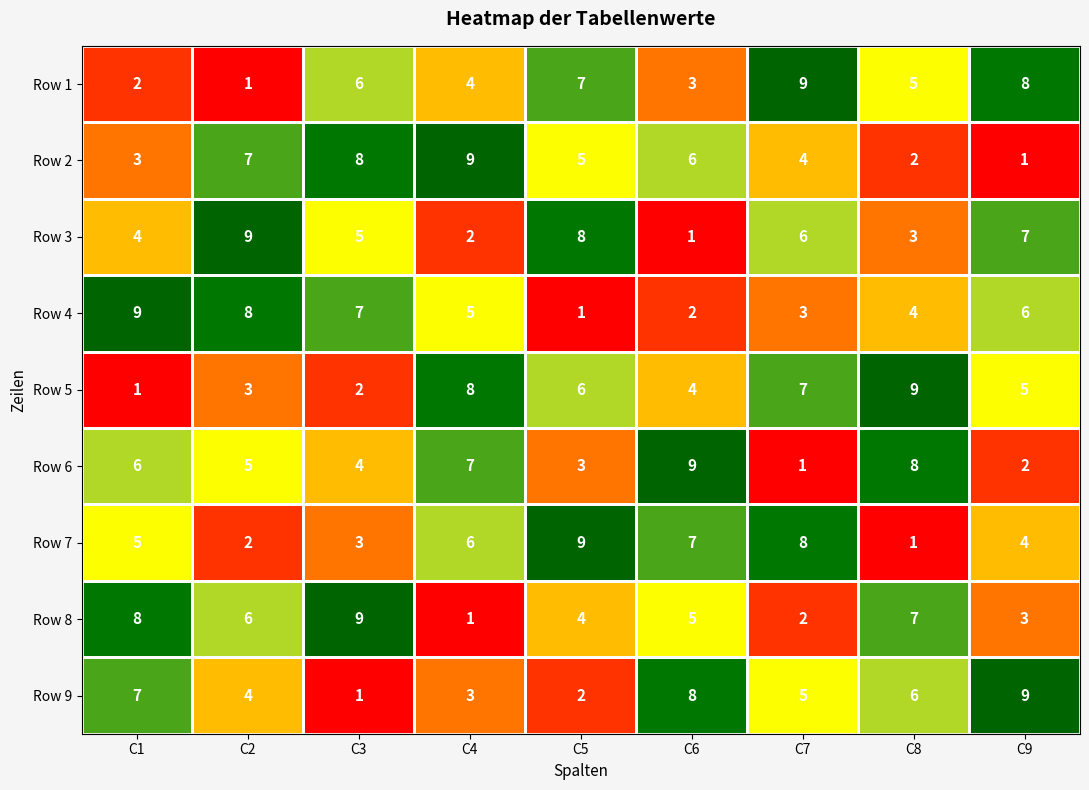

Between C1 and C6, which series saw the biggest shift?

Row 4